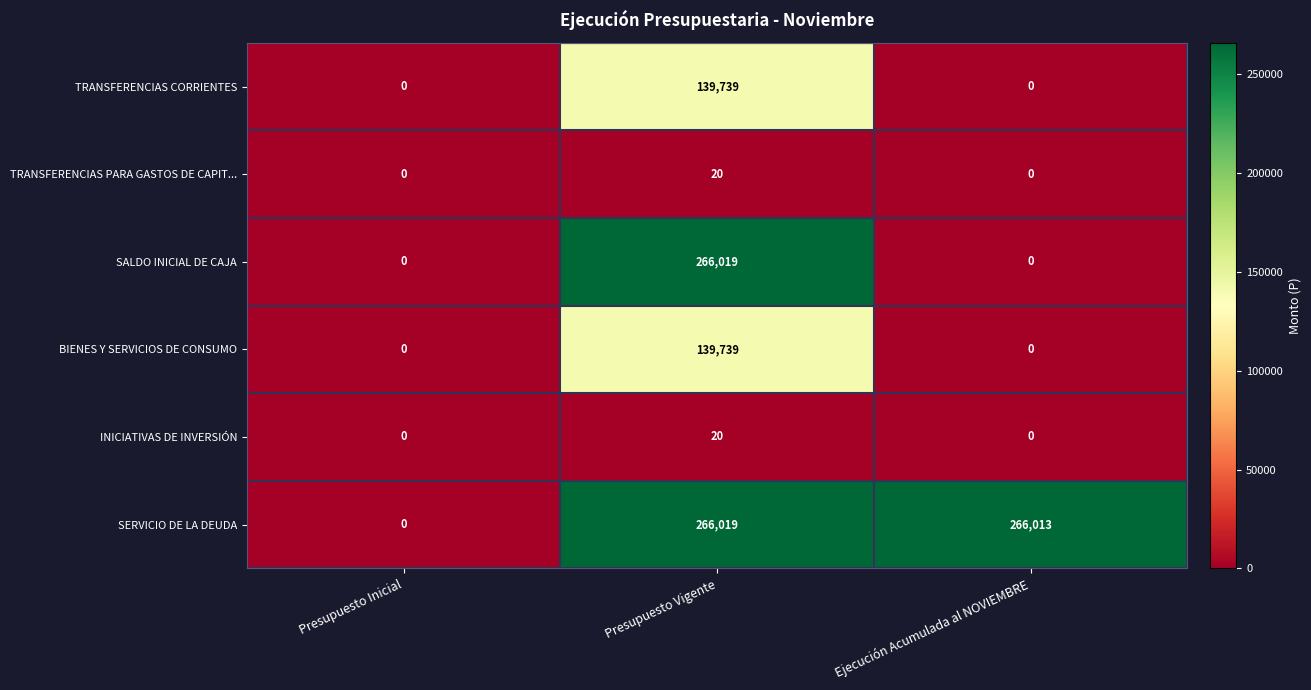

How many values in the INICIATIVAS DE INVERSIÓN series exceed 0?

1